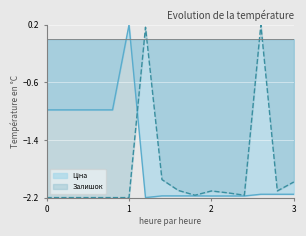

How many distinct data groups are displayed?

2